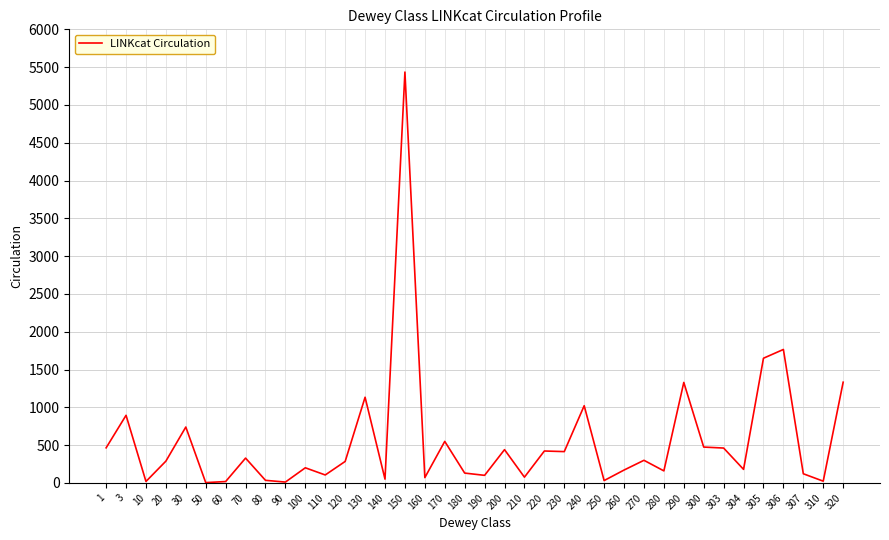

What is the difference between the maximum and minimum values?

5430